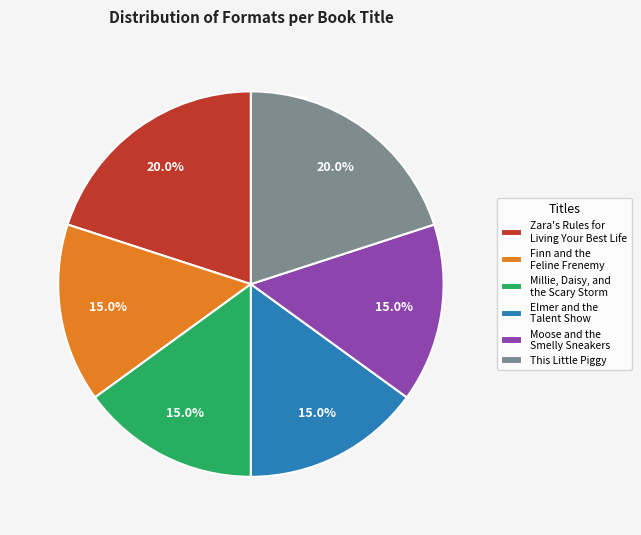

Does Zara's Rules for Living Your Best Life represent more than half of the total?

No